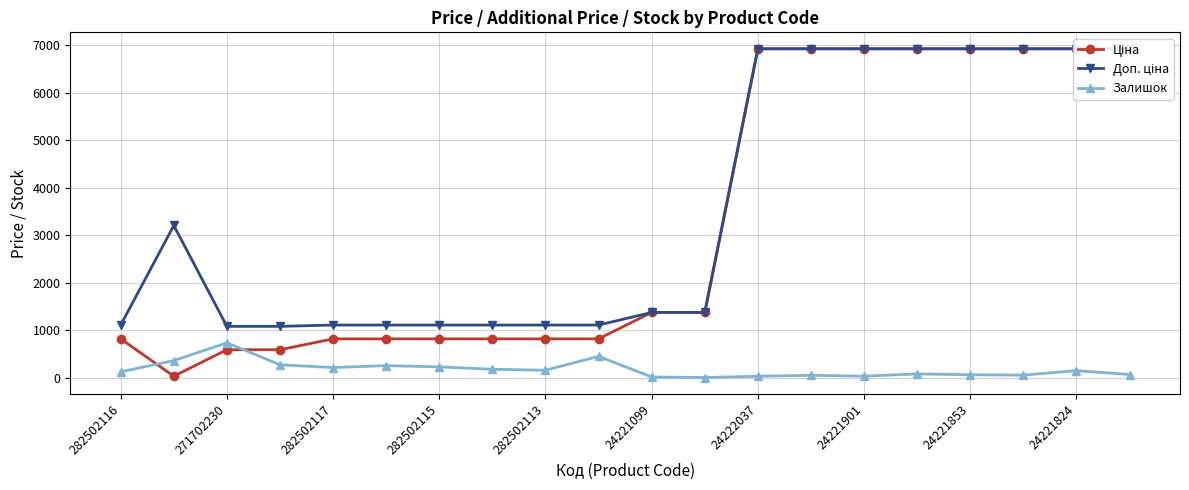

How many values in the Залишок series exceed 149?

9